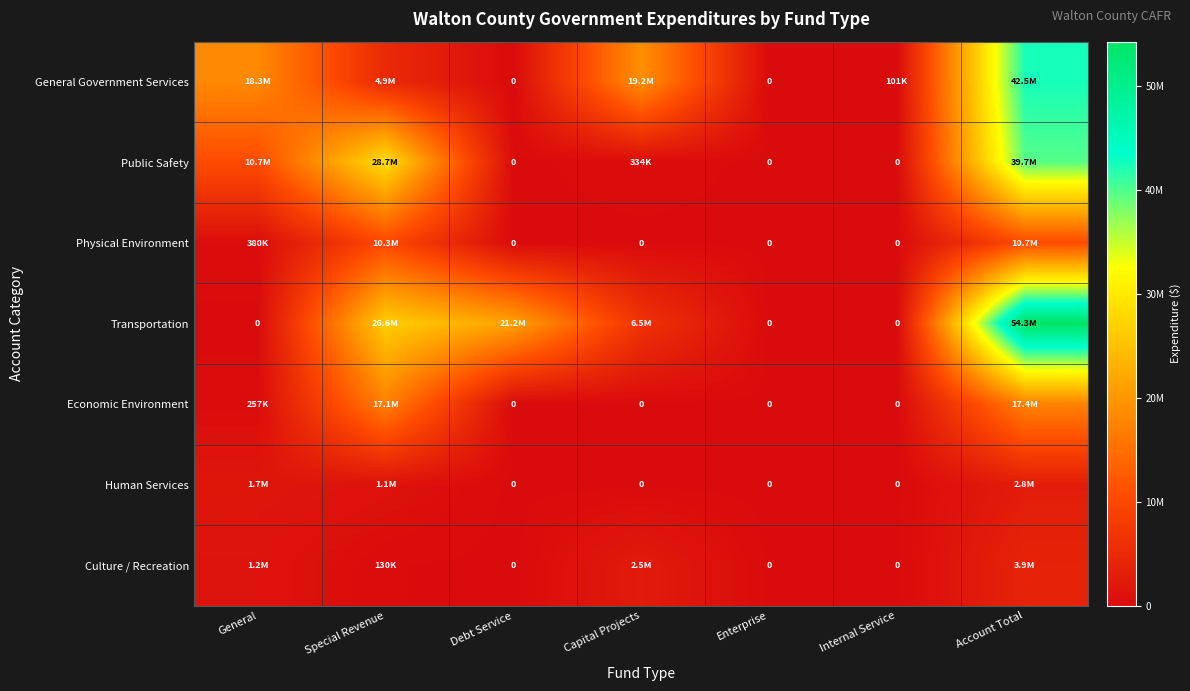

Rank the categories by Public Safety value from lowest to highest.

Debt Service, Enterprise, Internal Service, Capital Projects, General, Special Revenue, Account Total